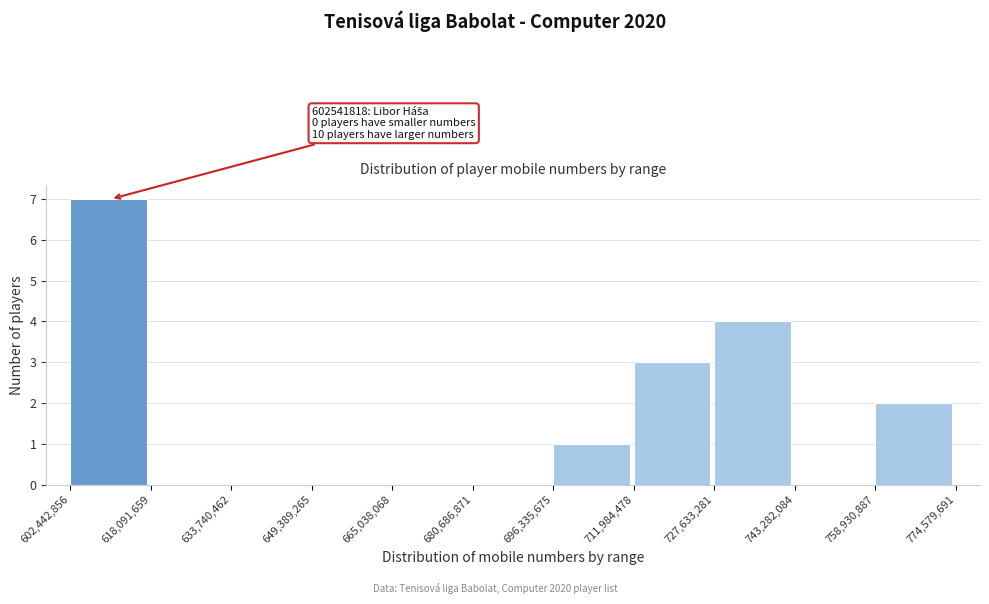

Over which range of the x-axis is the bar tallest?

602,442,856 to 618,091,659